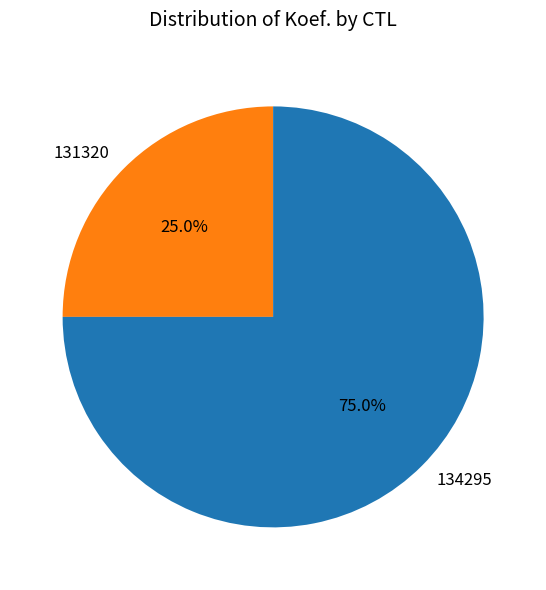

To the nearest percent, what percentage of the pie is 131320?

25%